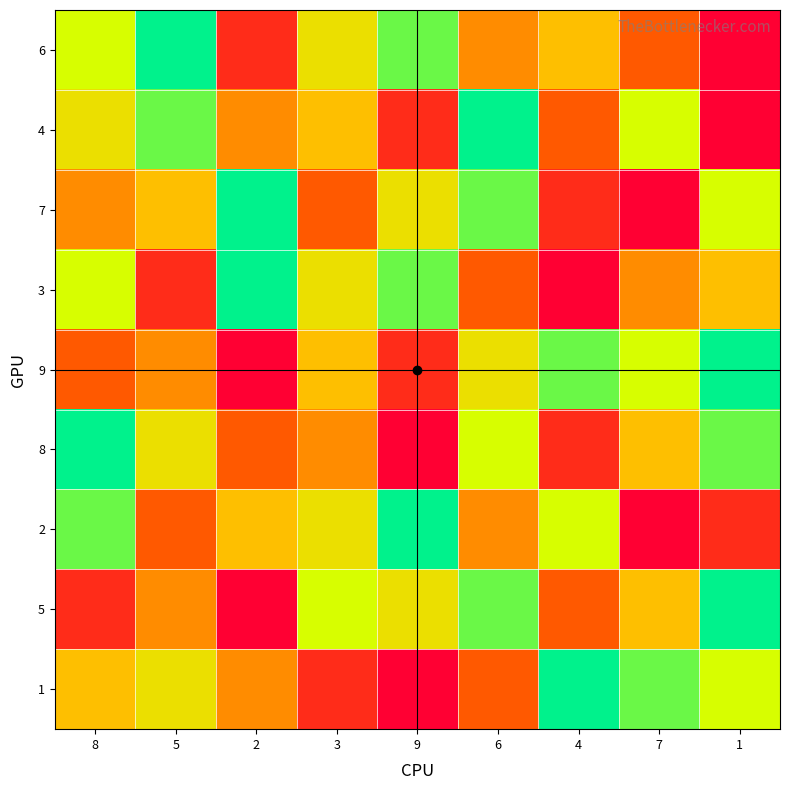

Reading right to left, list all the values displayed in this chart.

6: 1=1	7=3	4=5	6=4	9=8	3=6	2=2	5=9	8=7
4: 1=1	7=7	4=3	6=9	9=2	3=5	2=4	5=8	8=6
7: 1=7	7=1	4=2	6=8	9=6	3=3	2=9	5=5	8=4
3: 1=5	7=4	4=1	6=3	9=8	3=6	2=9	5=2	8=7
9: 1=9	7=7	4=8	6=6	9=2	3=5	2=1	5=4	8=3
8: 1=8	7=5	4=2	6=7	9=1	3=4	2=3	5=6	8=9
2: 1=2	7=1	4=7	6=4	9=9	3=6	2=5	5=3	8=8
5: 1=9	7=5	4=3	6=8	9=6	3=7	2=1	5=4	8=2
1: 1=7	7=8	4=9	6=3	9=1	3=2	2=4	5=6	8=5